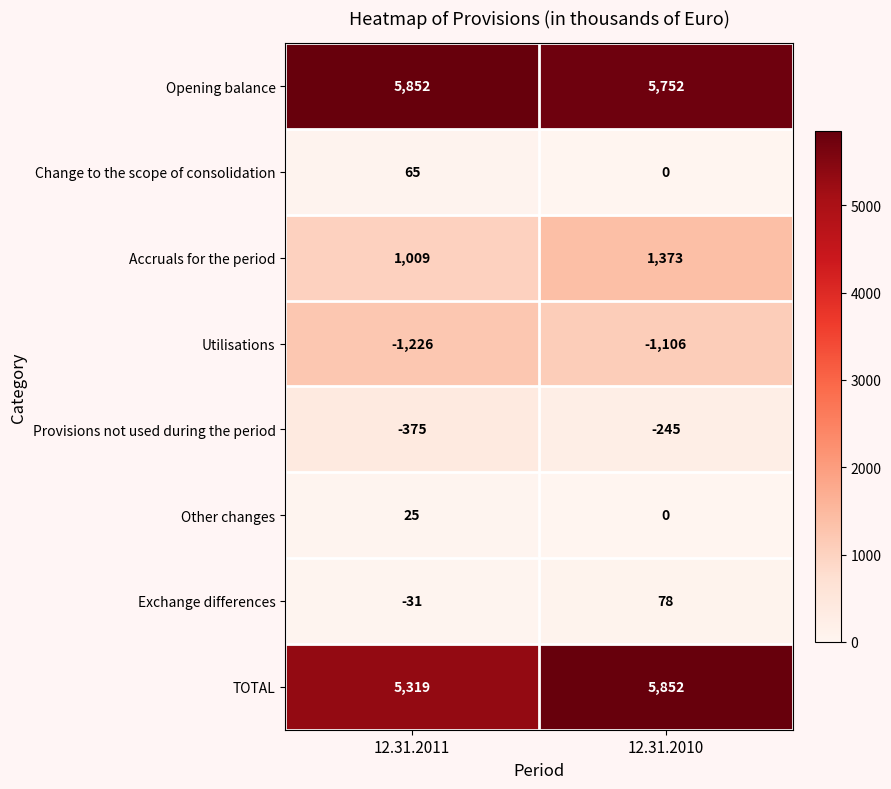

What is the total value across all series at 12.31.2011?

10638